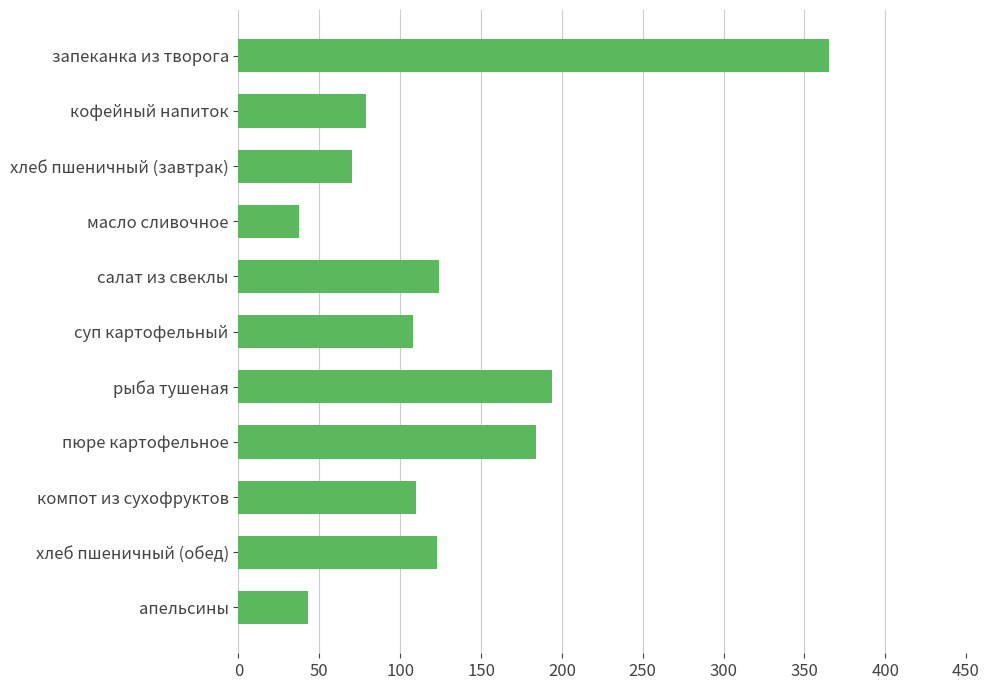

What is the average value?

130.7